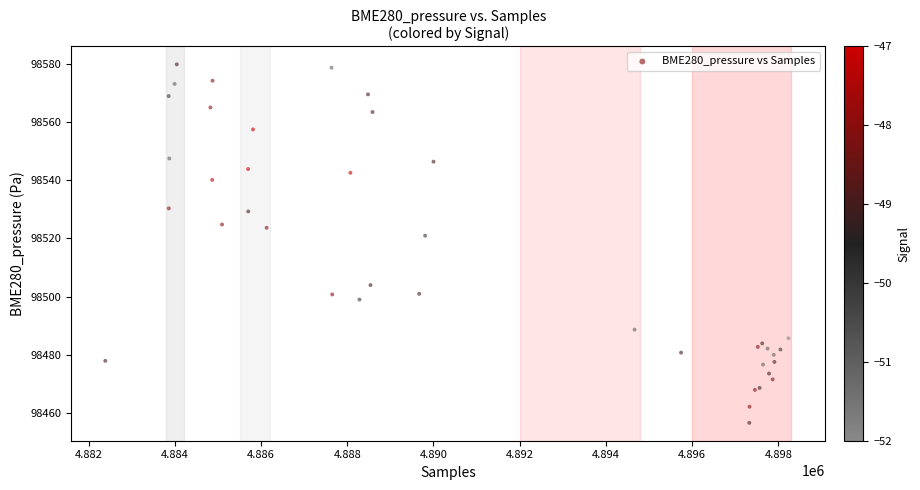

What Y value in the scatter plot is closest to 98518?

98521.0